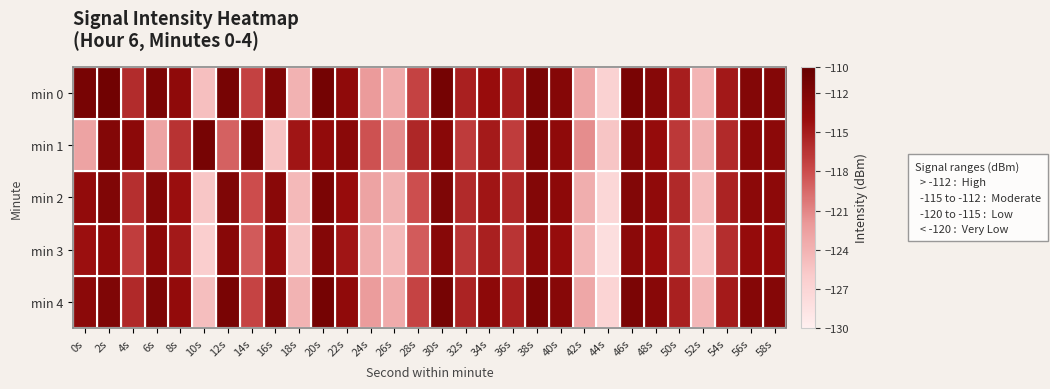

Between 2s and 38s, which is larger?

2s